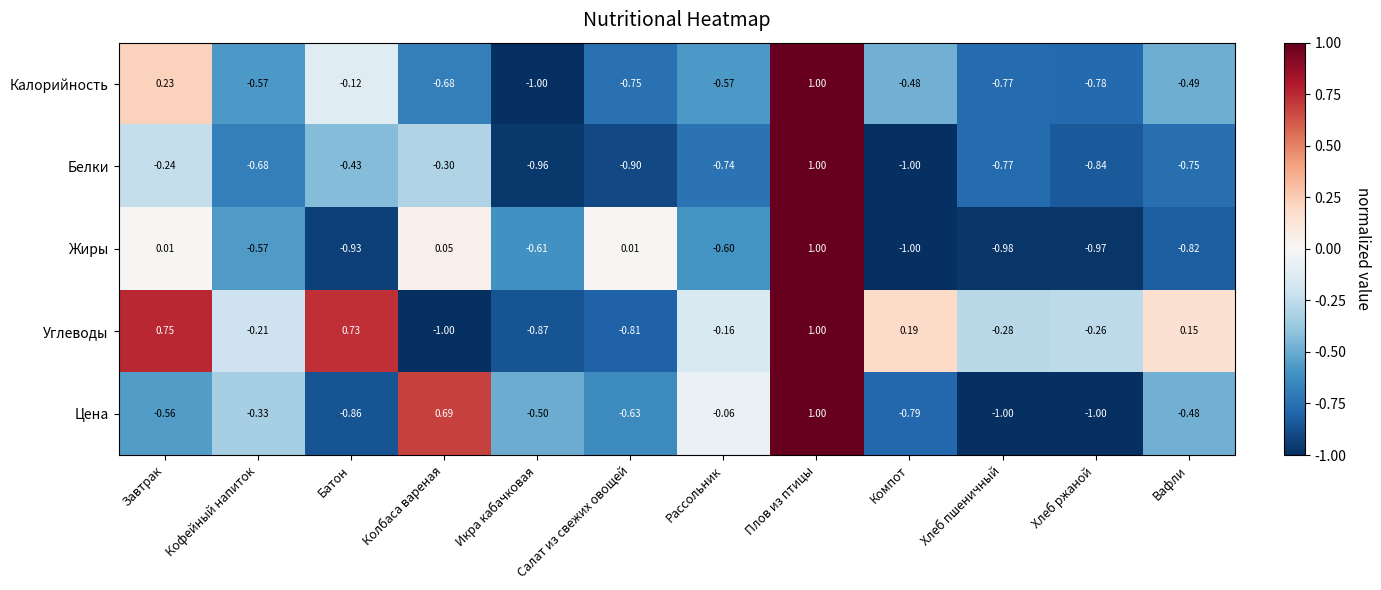

Where is Углеводы nearest to the value 0?

Вафли